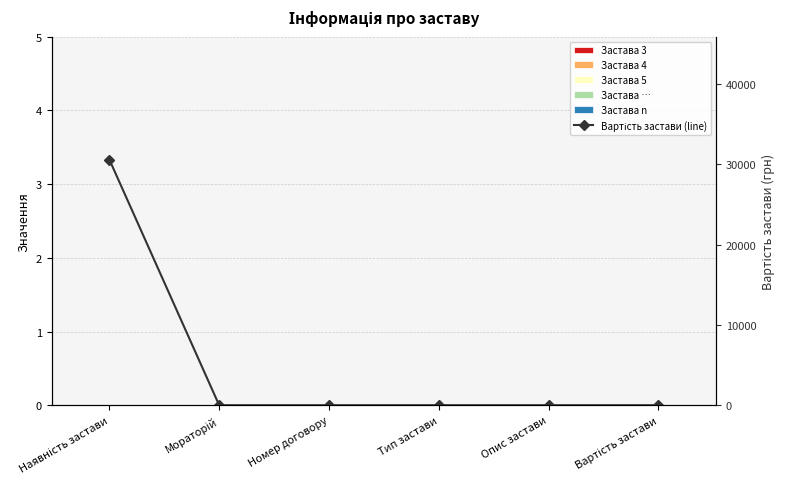

What is the label of the 3rd bar from the right?

Тип застави